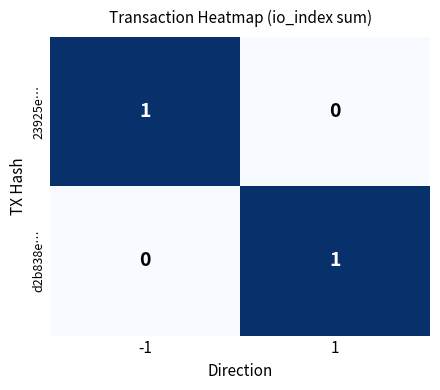

Rank the series at 1 from highest to lowest value.

d2b838e…, 23925e…